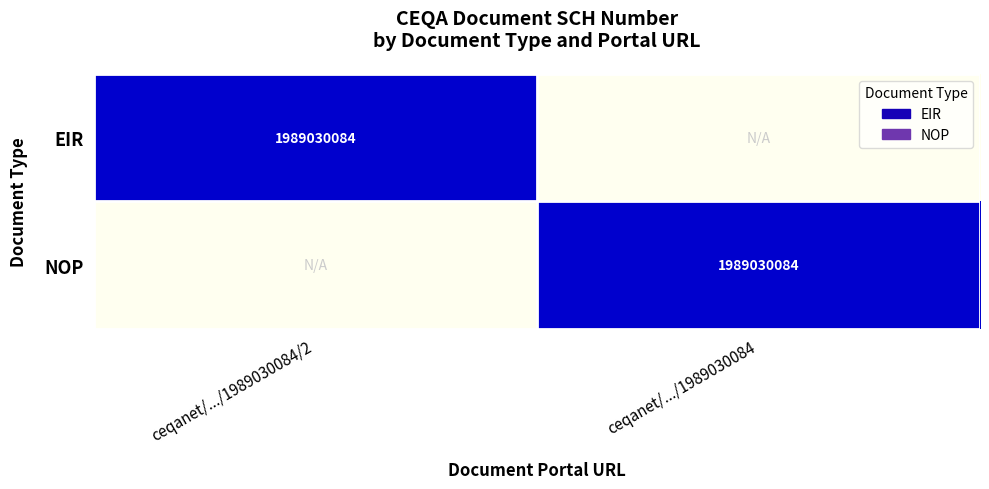

The NOP series shows 3425601223 at ceqanet/.../1989030084. True or false?

False